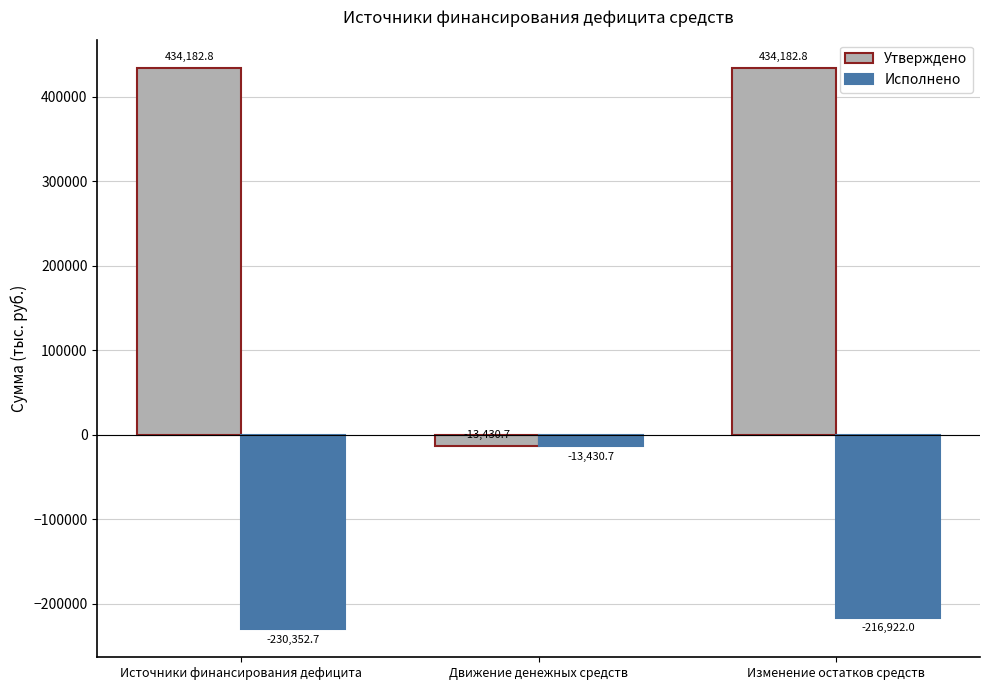

True or false: Исполнено has a value of -113506.4 at Источники финансирования дефицита.

False